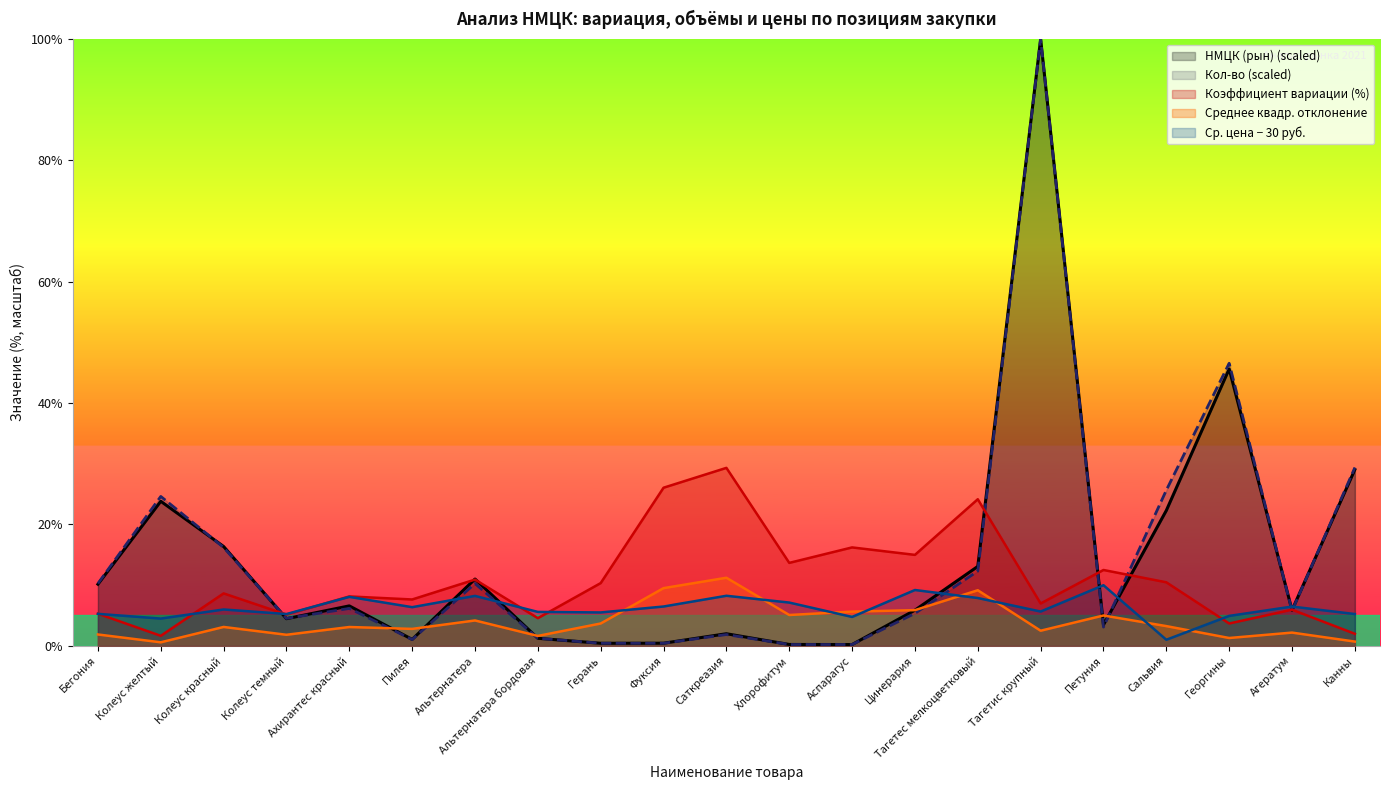

The value of НМЦК (рын) at Петуния is 3.5. True or false?

True